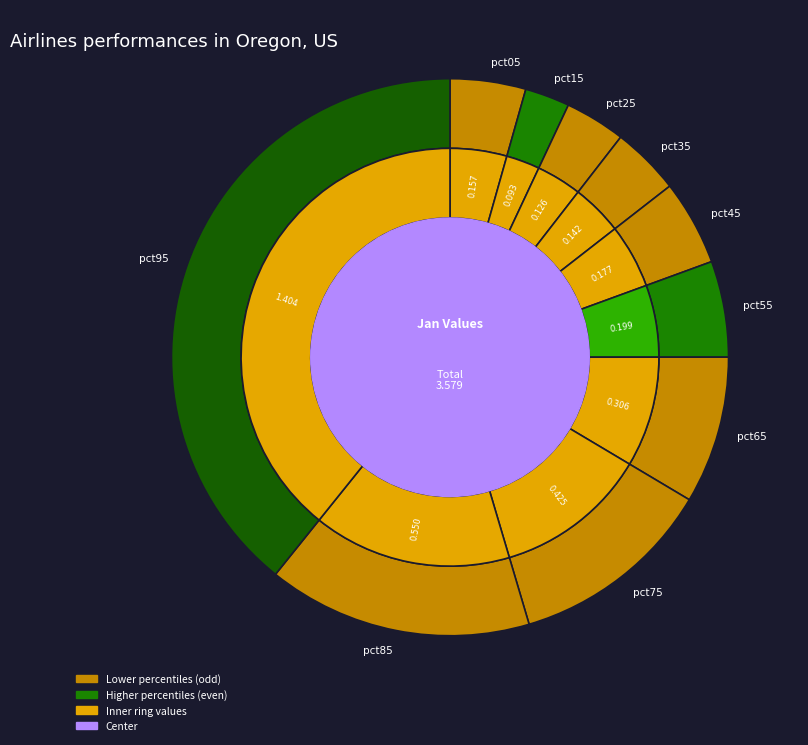

Is pct05 the majority of the pie?

No